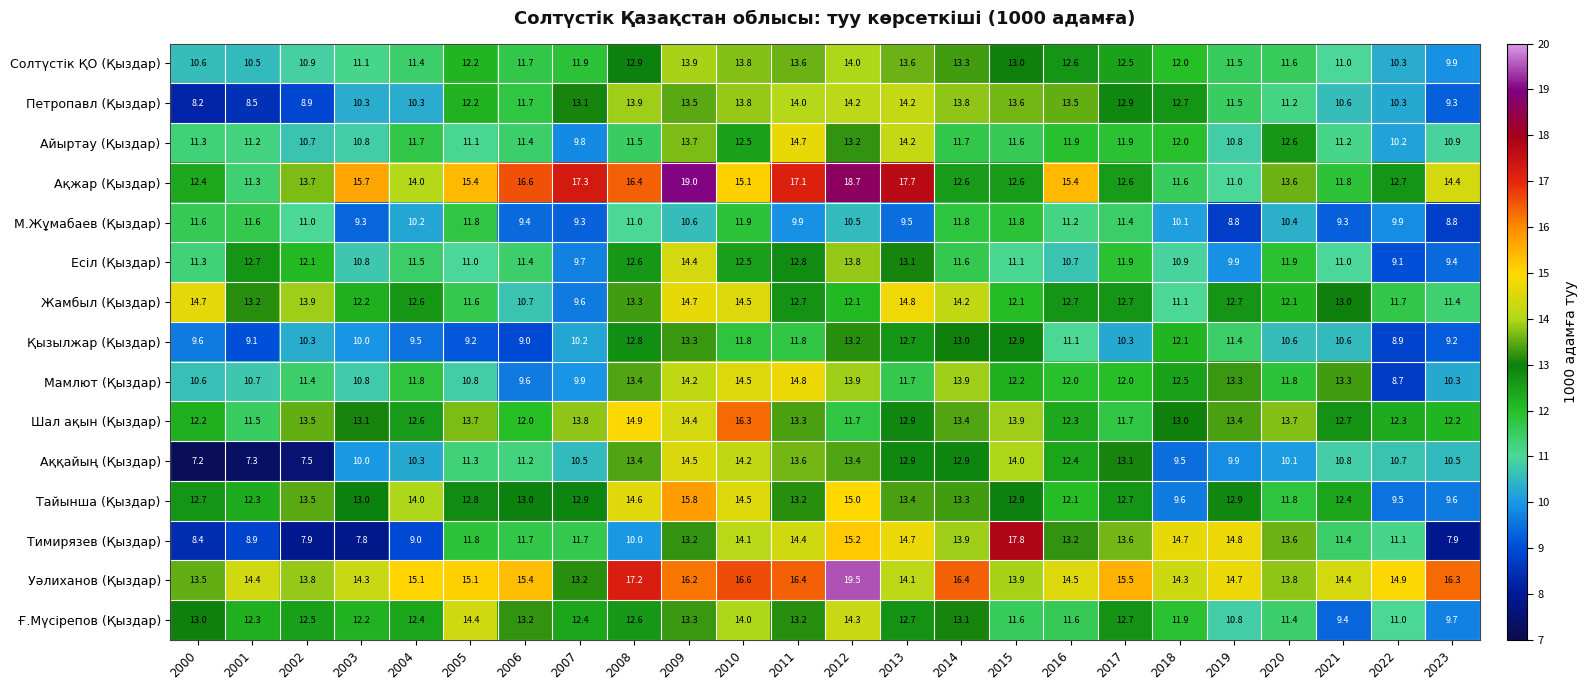

What is the difference between the maximum and minimum values in the Есіл (Қыздар) series?

5.3